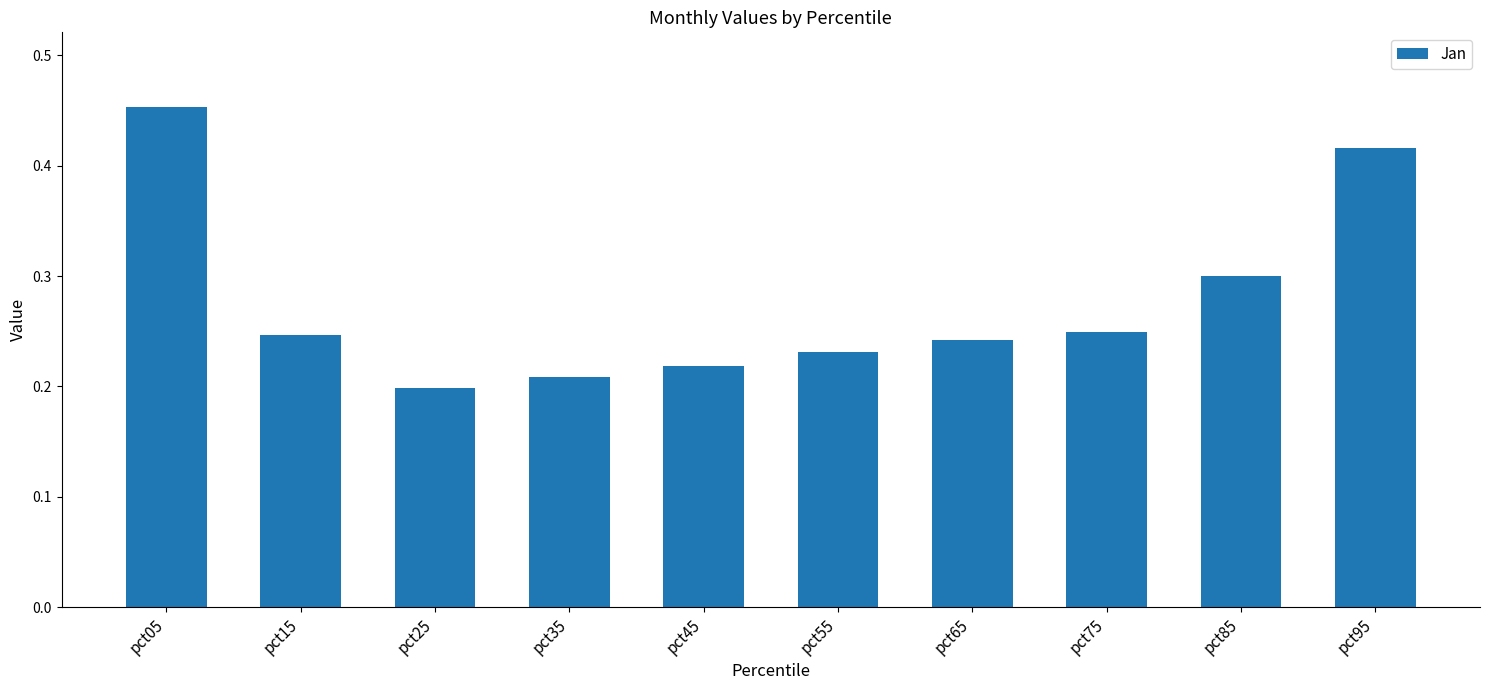

Does the chart contain stacked bars?

No